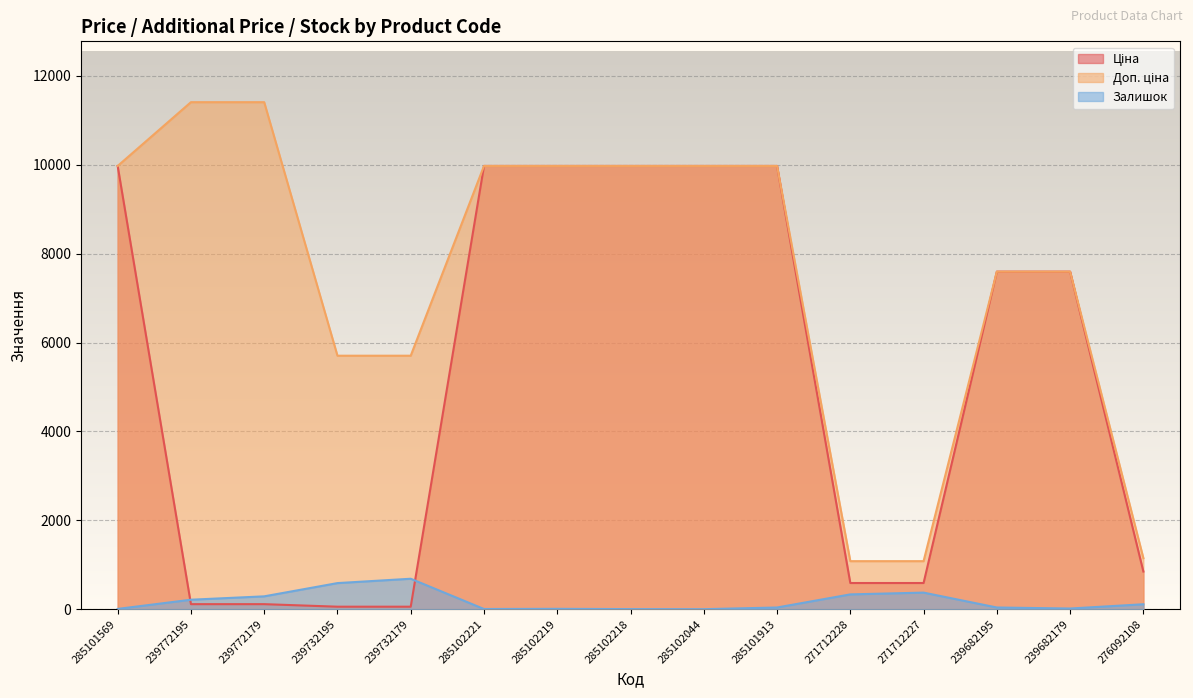

What is the sum of the Залишок values at 285101913 and 239682179?

55.0